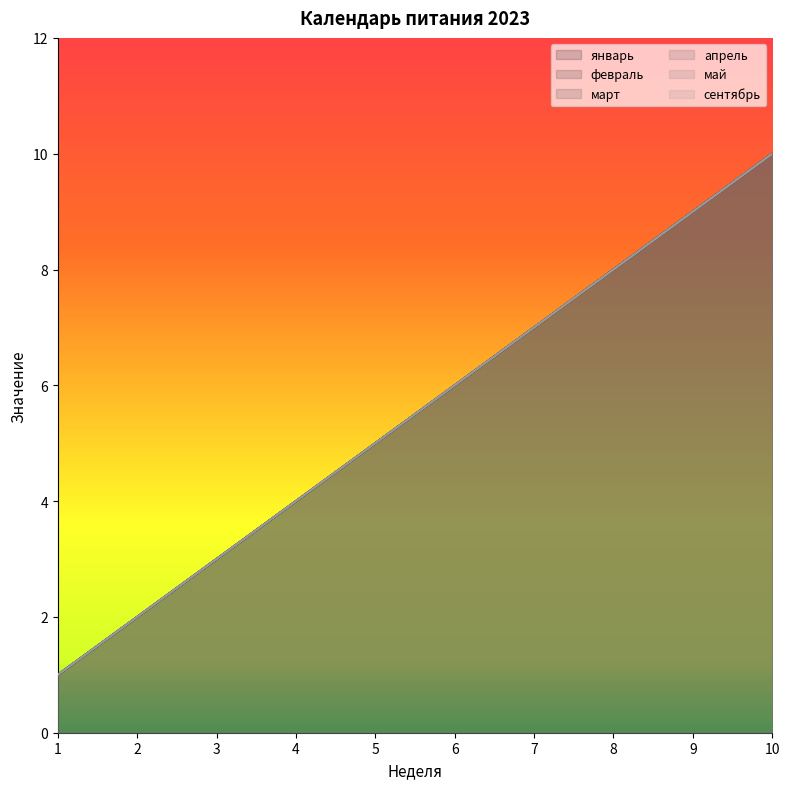

The value of май at 8 is 8. True or false?

True